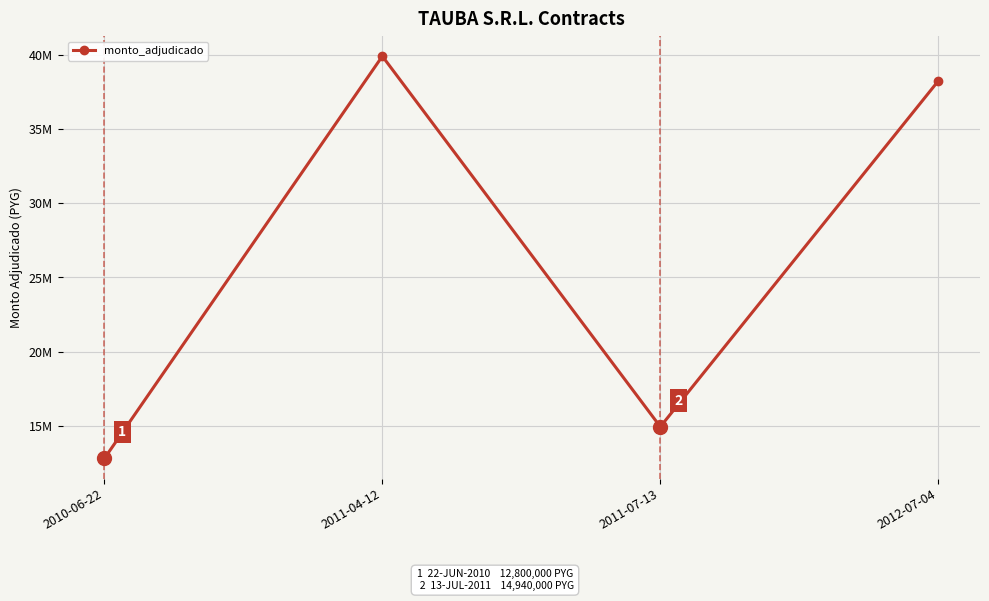

Where does the data first go above 38250000?

2011-04-12